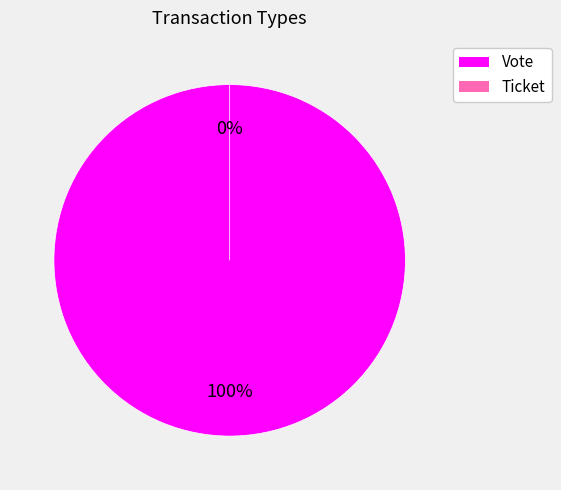

True or false: Vote accounts for 91% of the total.

False